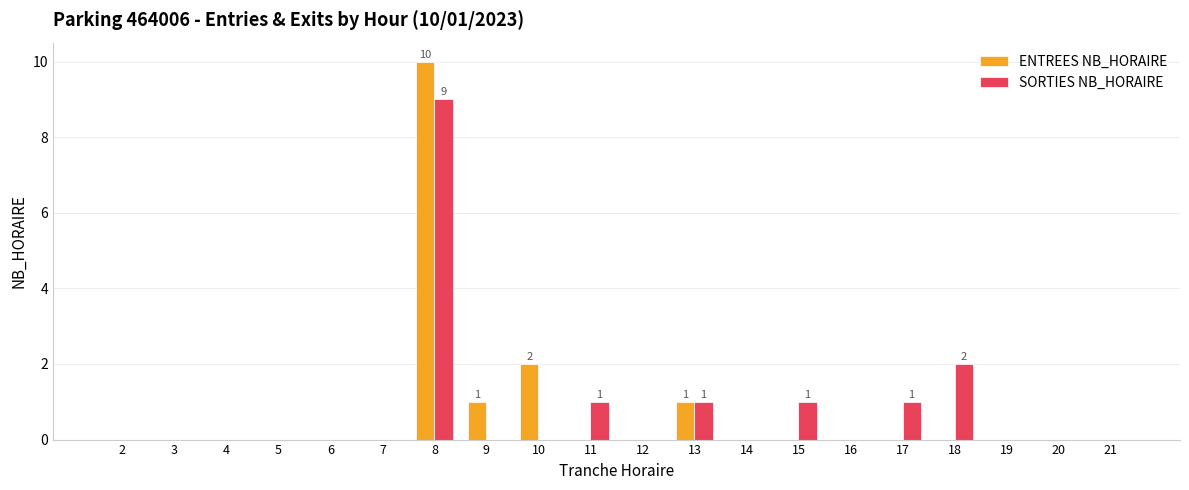

The SORTIES NB_HORAIRE series shows 2 at 17. True or false?

False